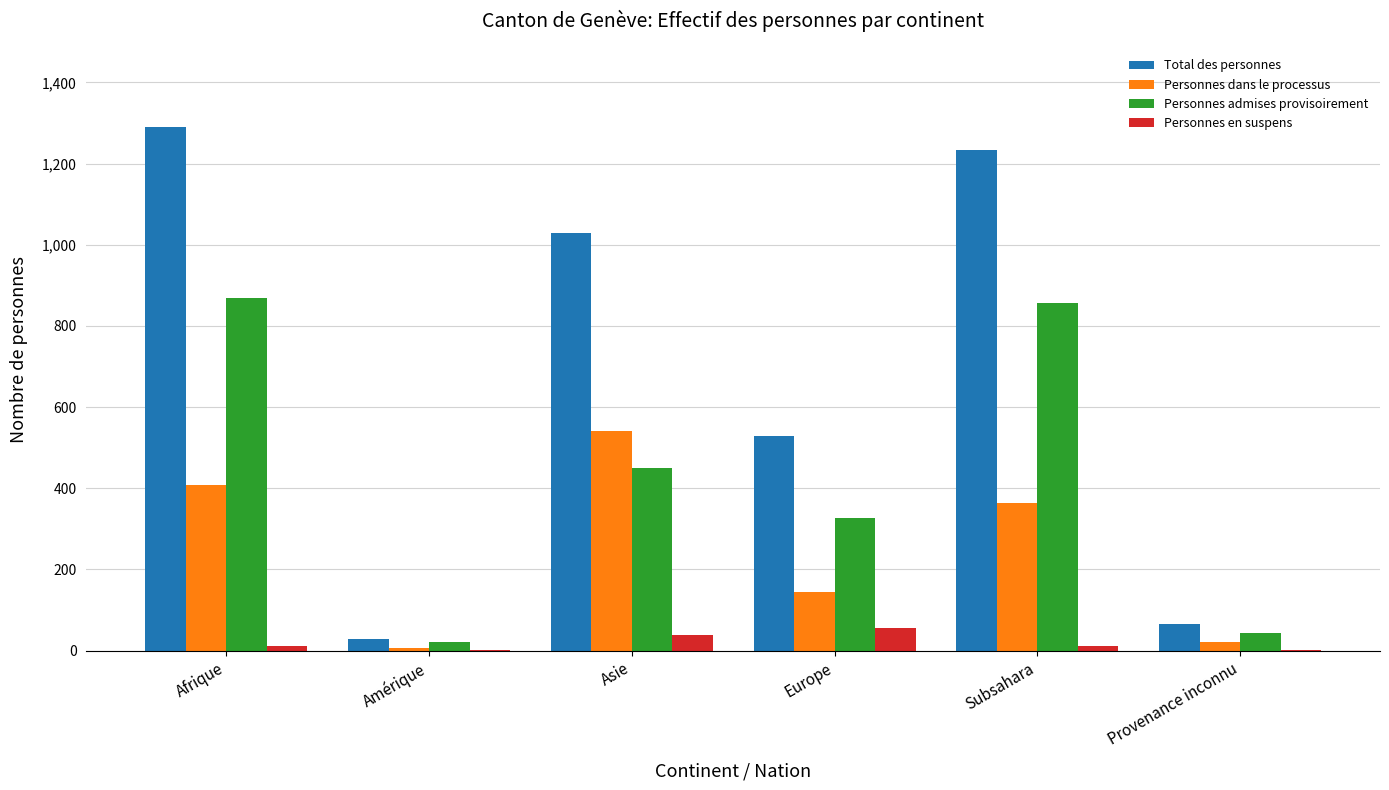

Are the bars horizontal?

No